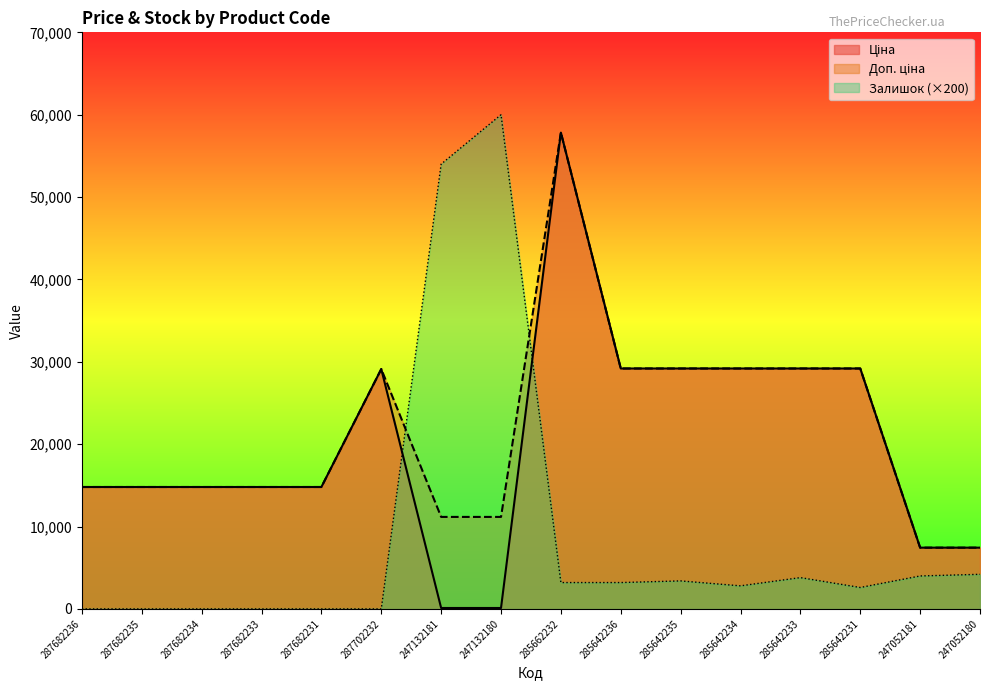

The Ціна series shows 111.7 at 247132181. True or false?

True